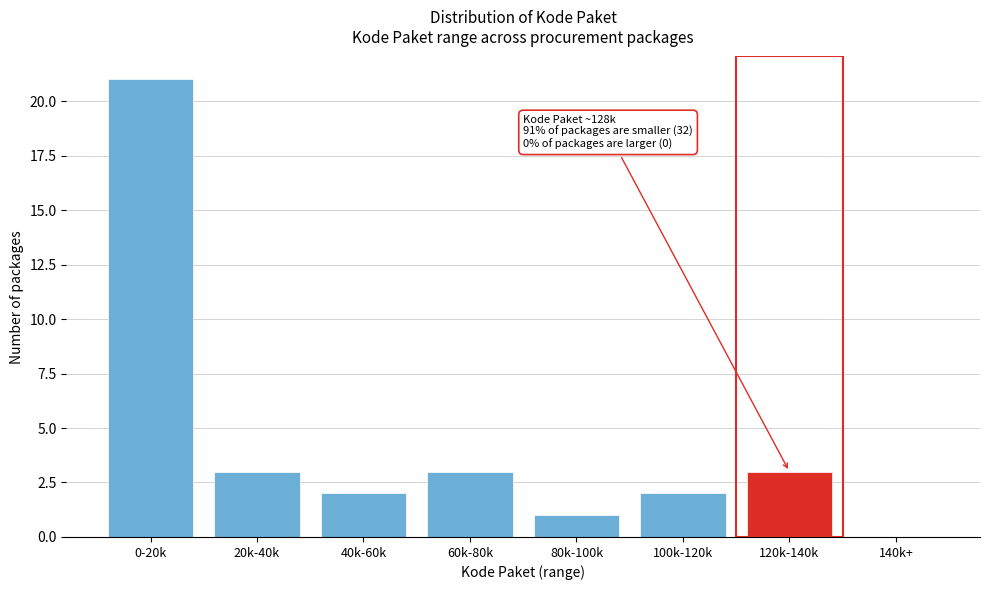

Reading left to right, extract all data points from this chart.

0-20k=21	20k-40k=3	40k-60k=2	60k-80k=3	80k-100k=1	100k-120k=2	120k-140k=3	140k+=0